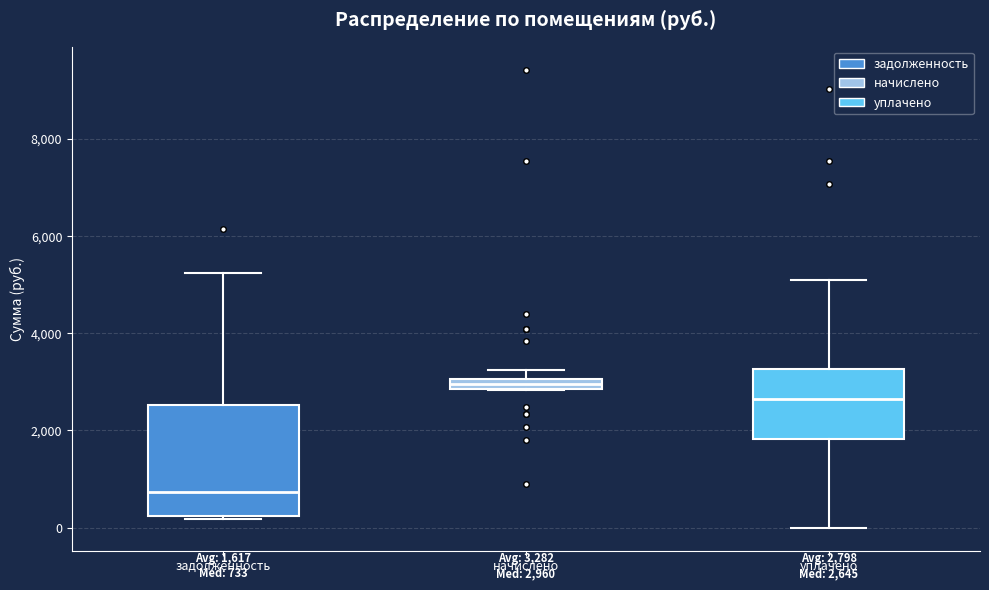

Which box's median line is the highest?

начислено